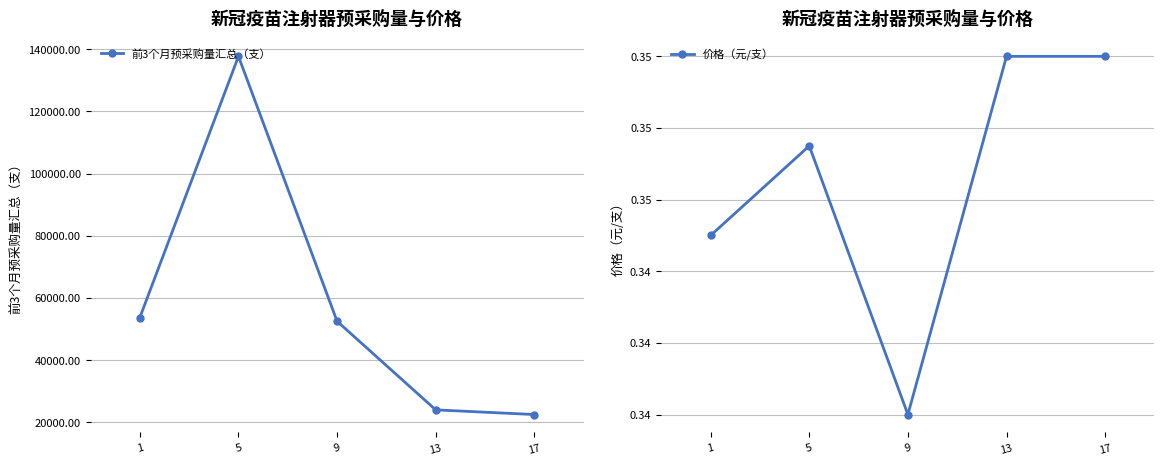

What is the value of the 前3个月预采购量汇总（支） point at the 1st from the left?

53700